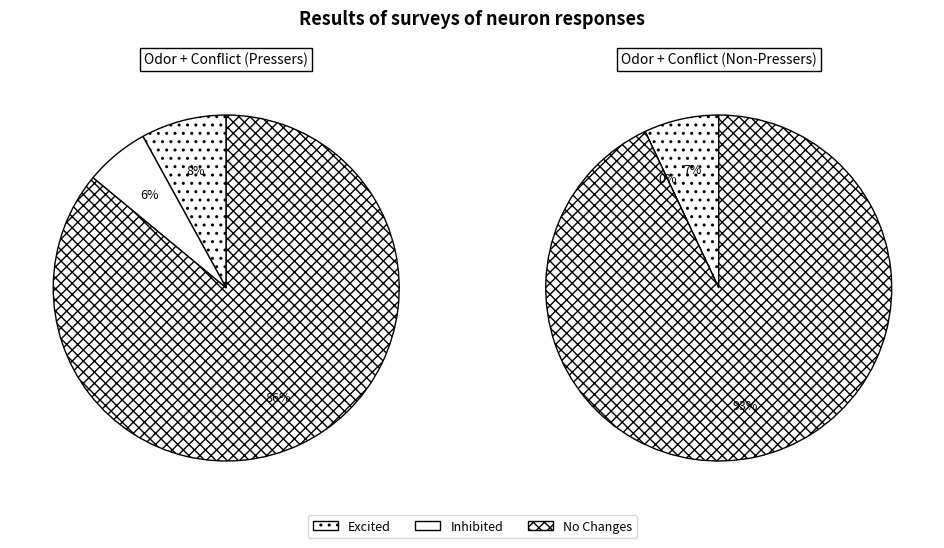

Does Odor + Conflict (Non-Pressers) represent more than half of the total?

No